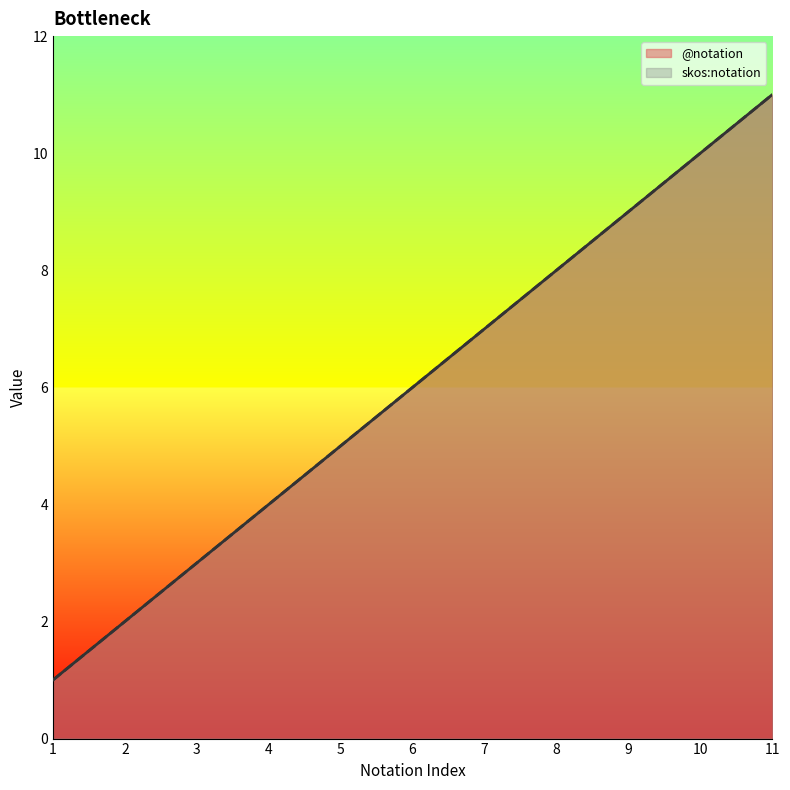

Reading left to right, transcribe all the data shown in this chart.

@notation: 1	2	3	4	5	6	7	8	9	10	11
skos:notation: 1	2	3	4	5	6	7	8	9	10	11